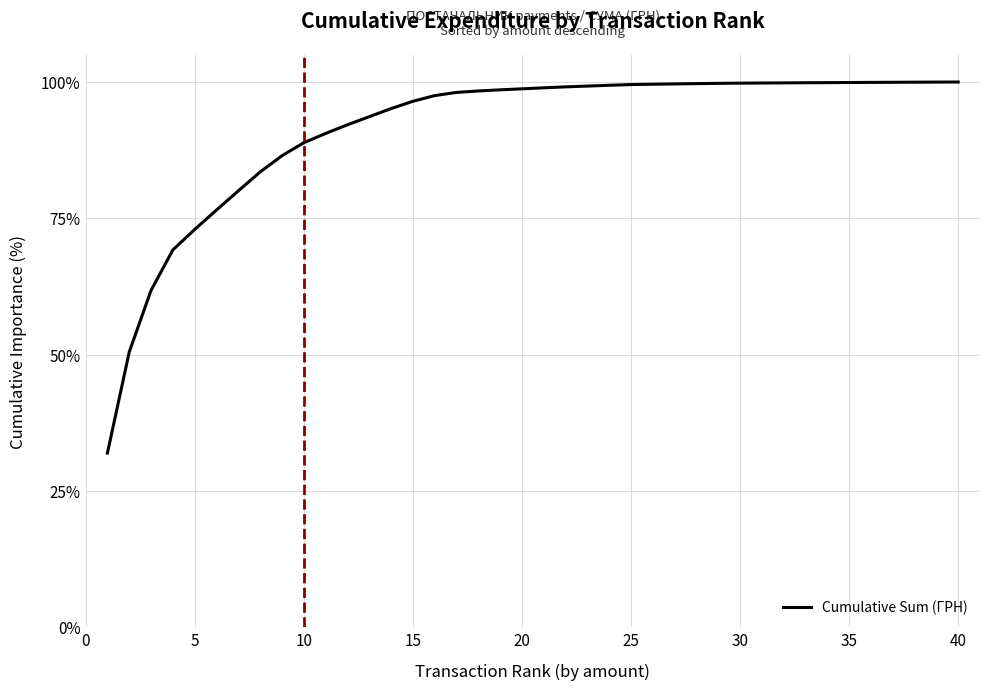

What is the minimum value shown in the chart?

31.9